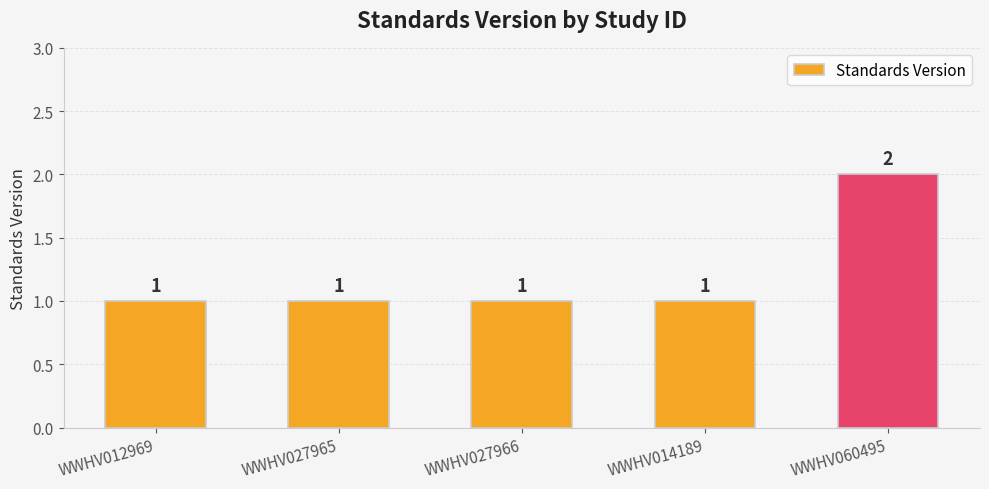

What position from the left is WWHV027966?

3